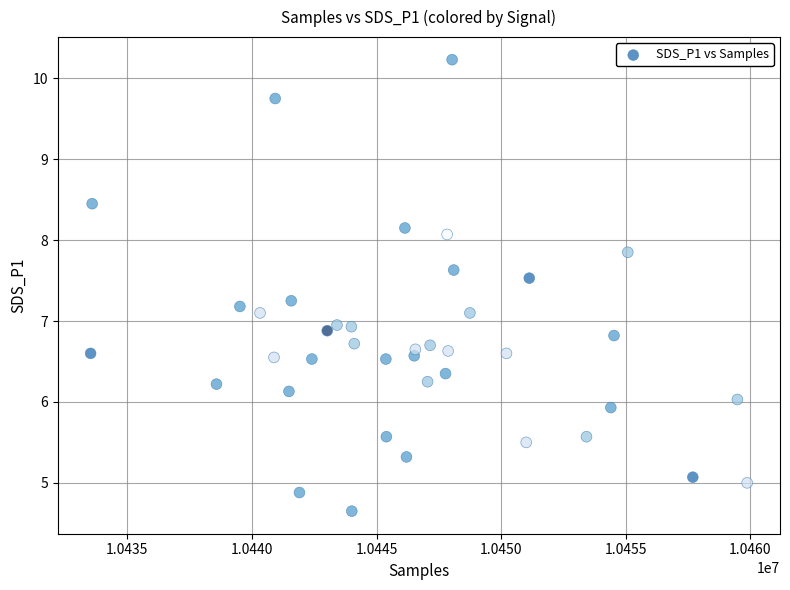

What is the range of X values (max minus min)?

26342.0